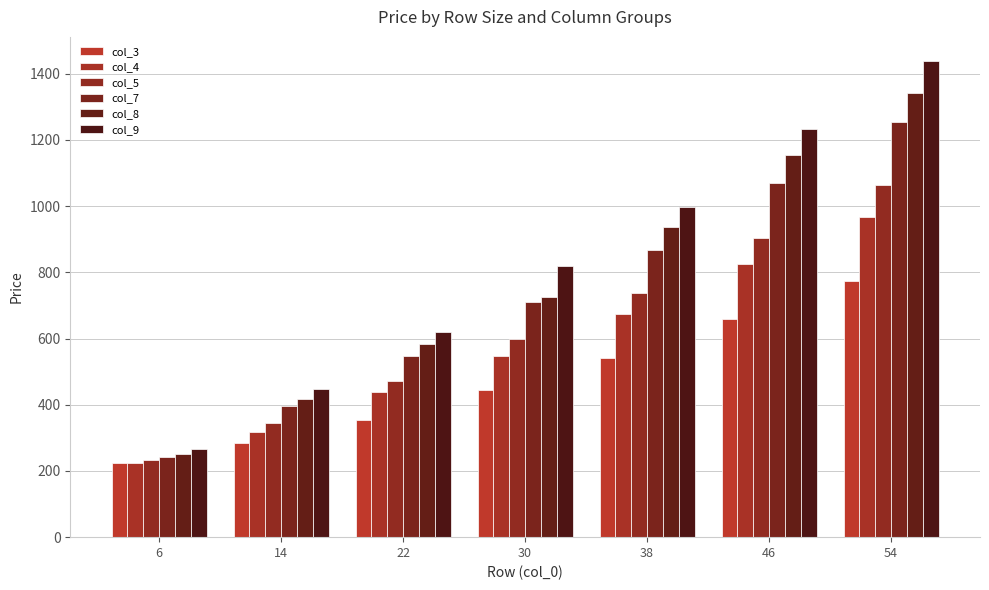

How many bars are there in each group?

6